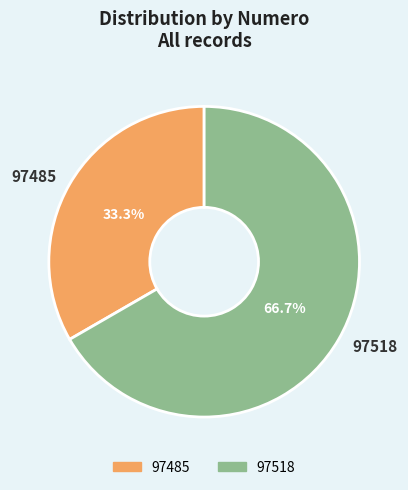

What is the ratio of the value at 97485 to the value at 97518?

0.5